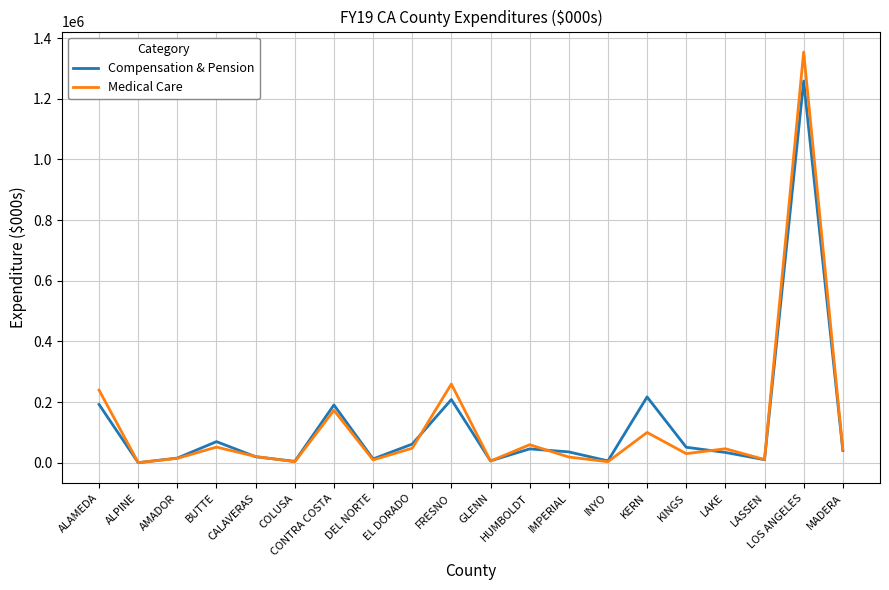

Which series has the largest range (max minus min)?

Medical Care